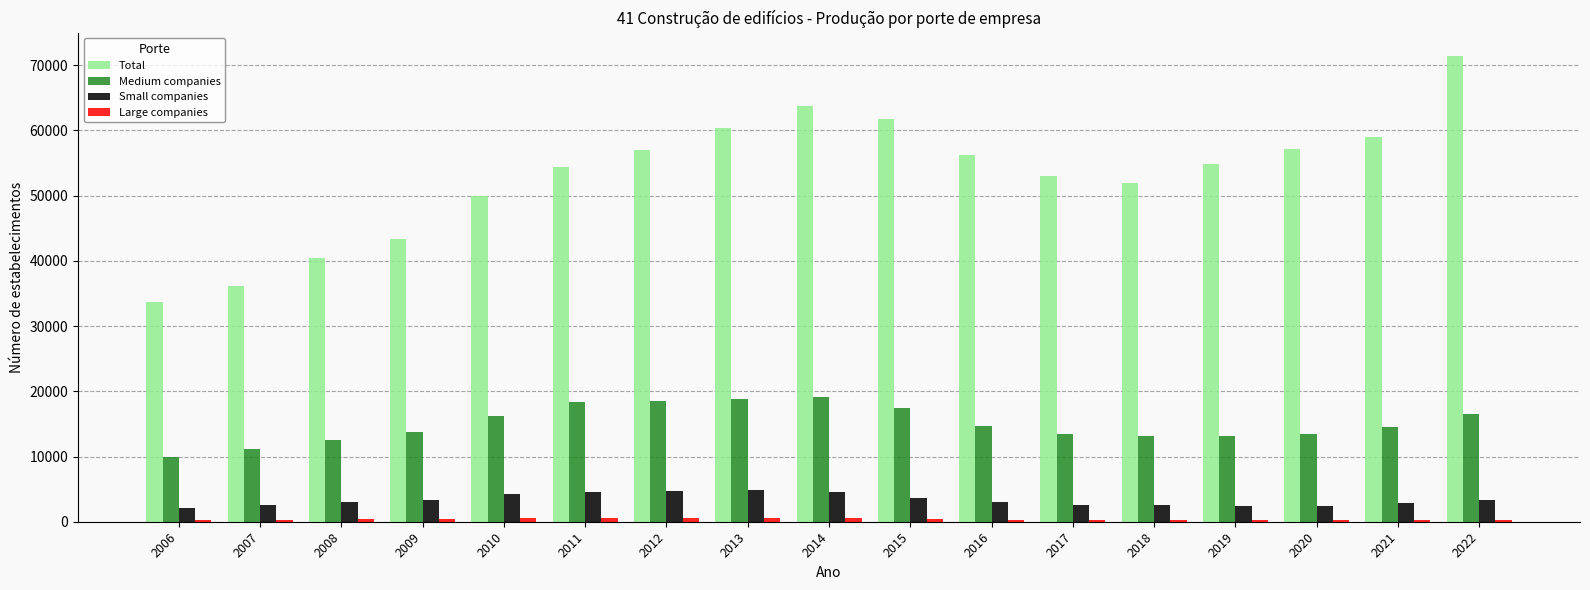

Which series changed the most between 2007 and 2021?

Total